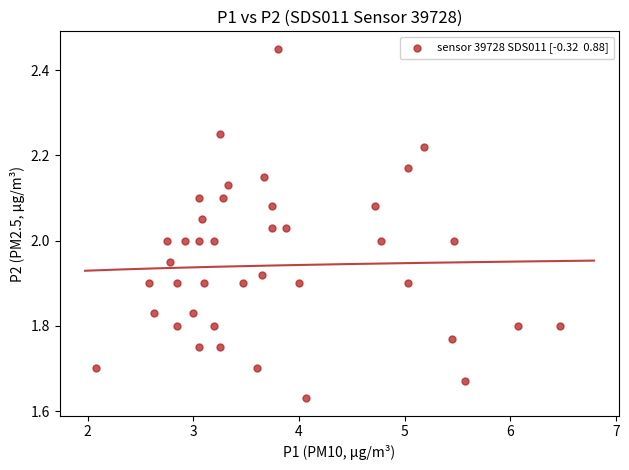

What is the range of Y values (max minus min)?

0.8